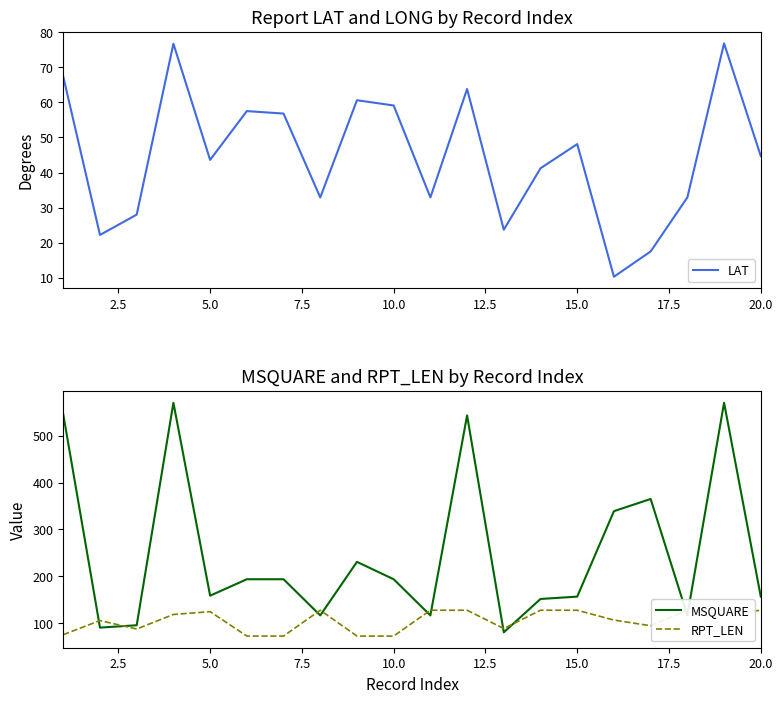

What is the lowest value of the MSQUARE series?

81